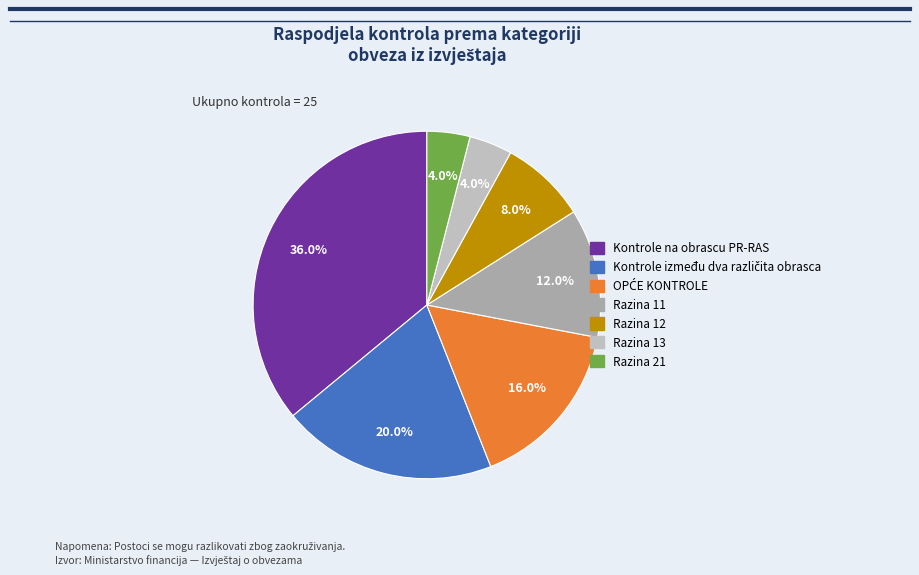

How much of the chart is everything except Razina 11?

88.0%